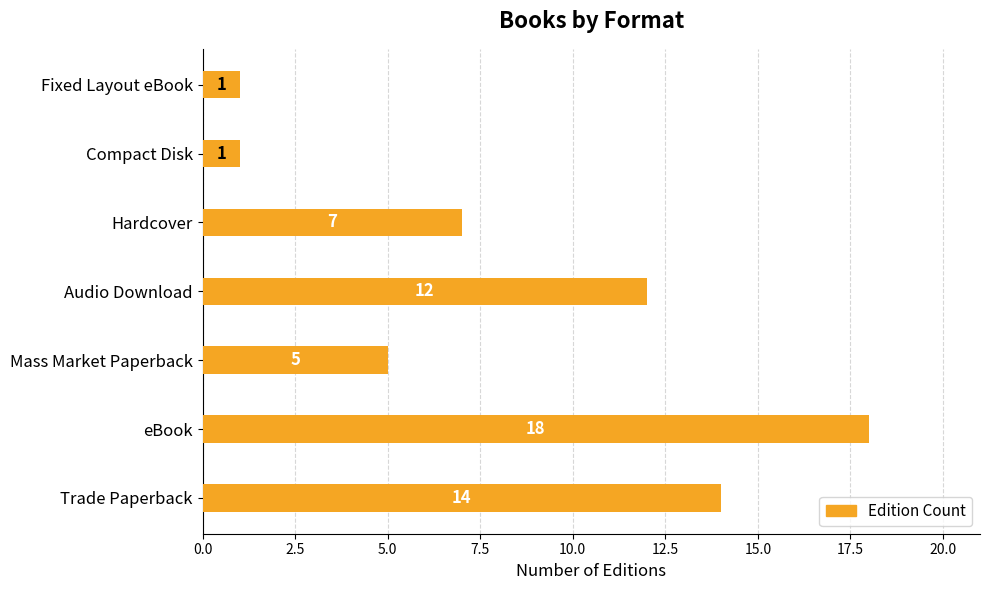

Count the number of data series in this chart.

1